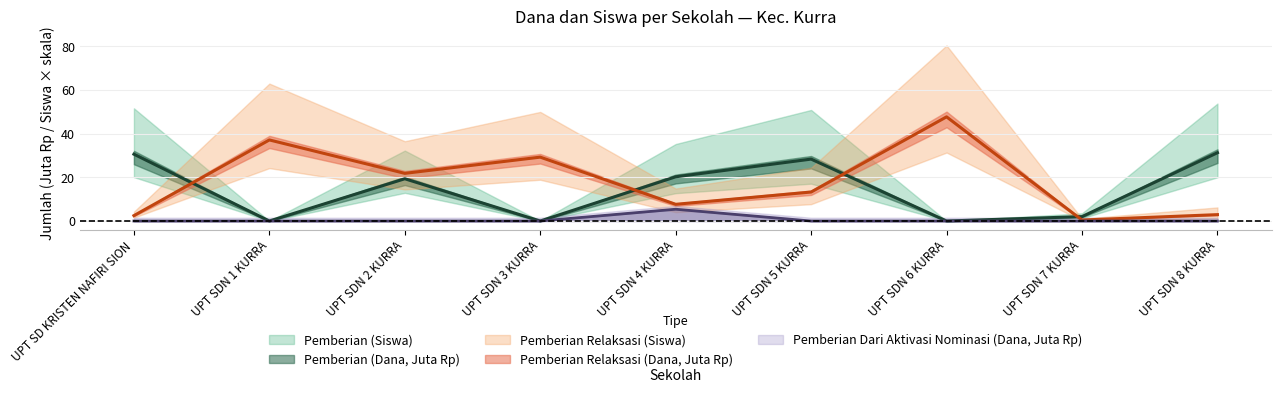

What is the total value across all series at UPT SD KRISTEN NAFIRI SION?

33.1